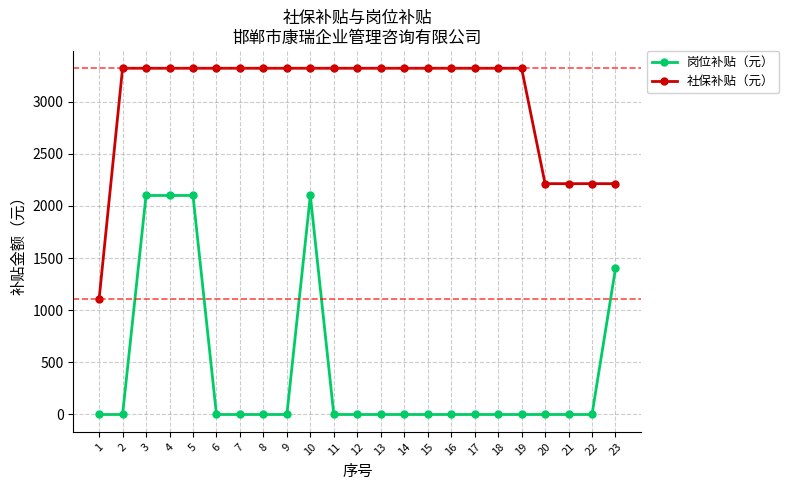

What is the difference between the maximum and minimum values in the 岗位补贴（元） series?

2100.0